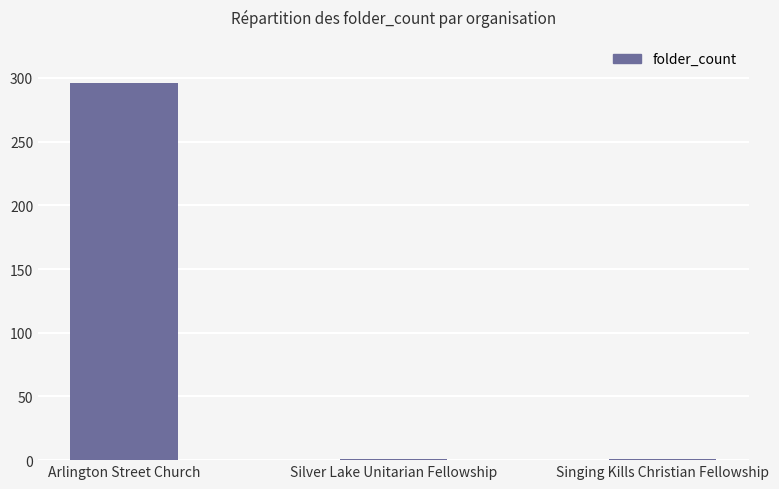

At which category does the chart reach its peak across all series?

Arlington Street Church